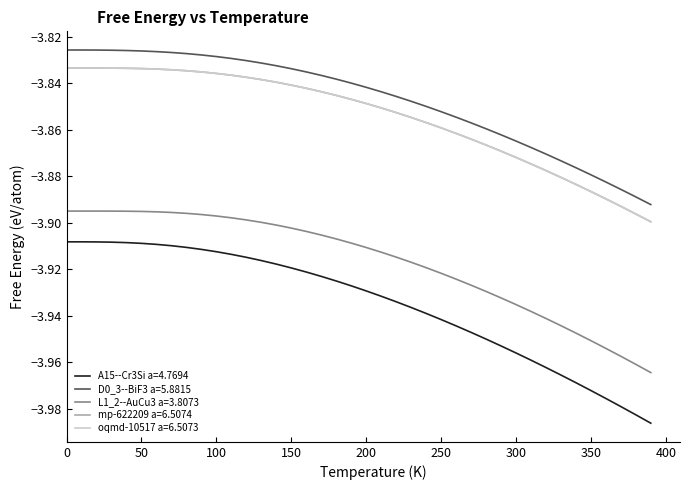

Which series has the largest range (max minus min)?

A15--Cr3Si a=4.7694